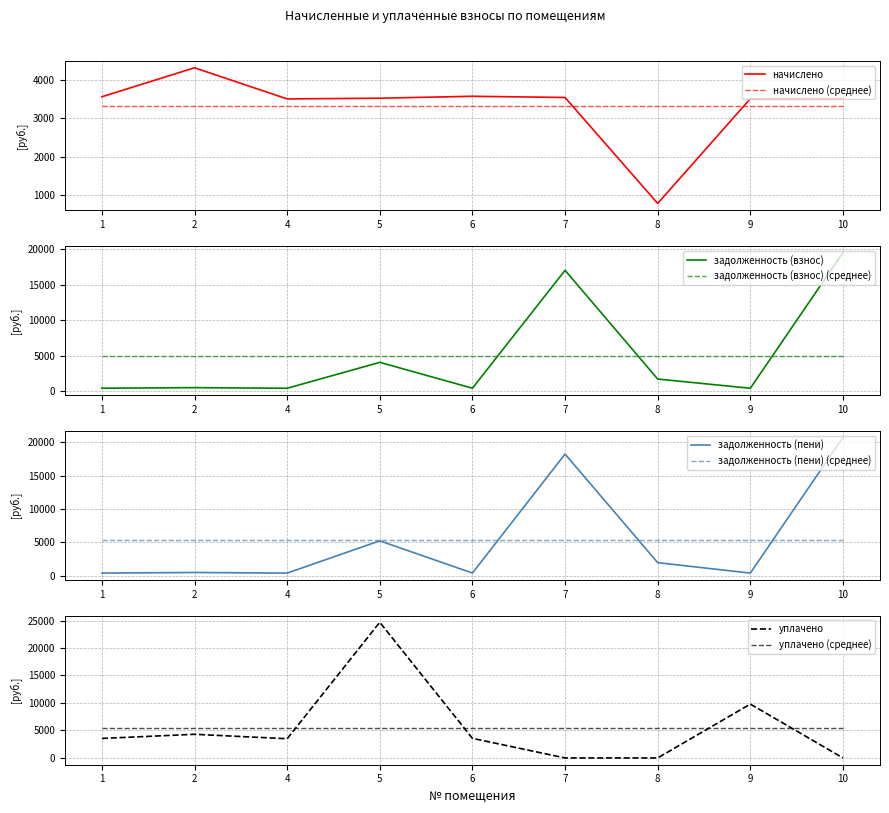

At which category is the sum across all series the highest?

10